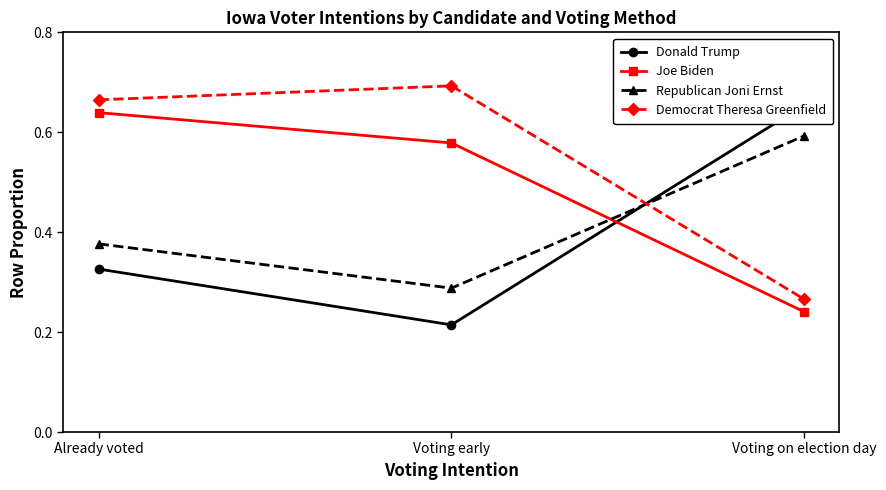

At which category is the sum across all series the highest?

Already voted